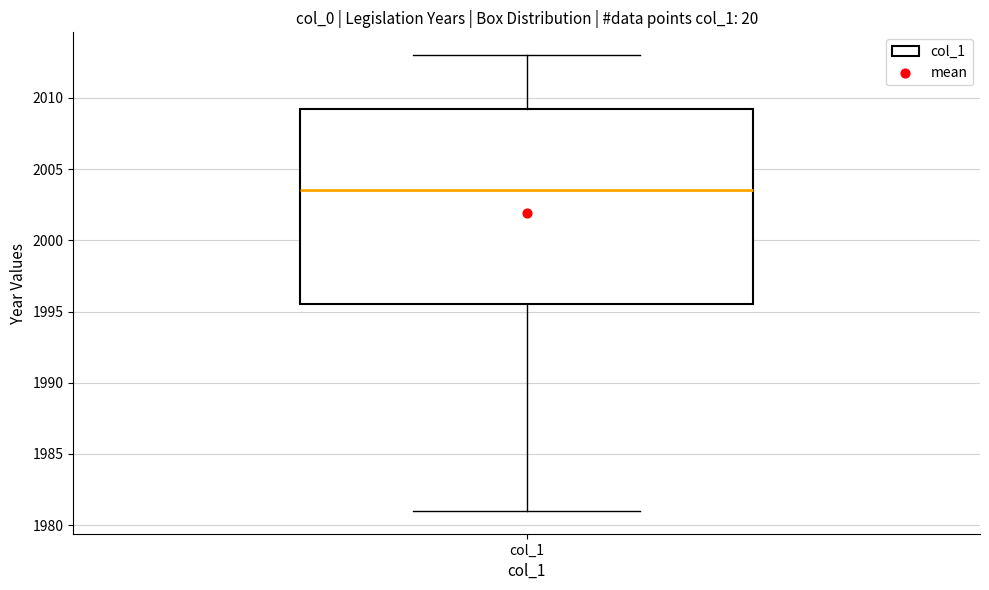

Where does the lower whisker of the box for col_1 end on the y-axis? The values are not printed on the chart, so give them approximately, as read against the axis.

1981.0